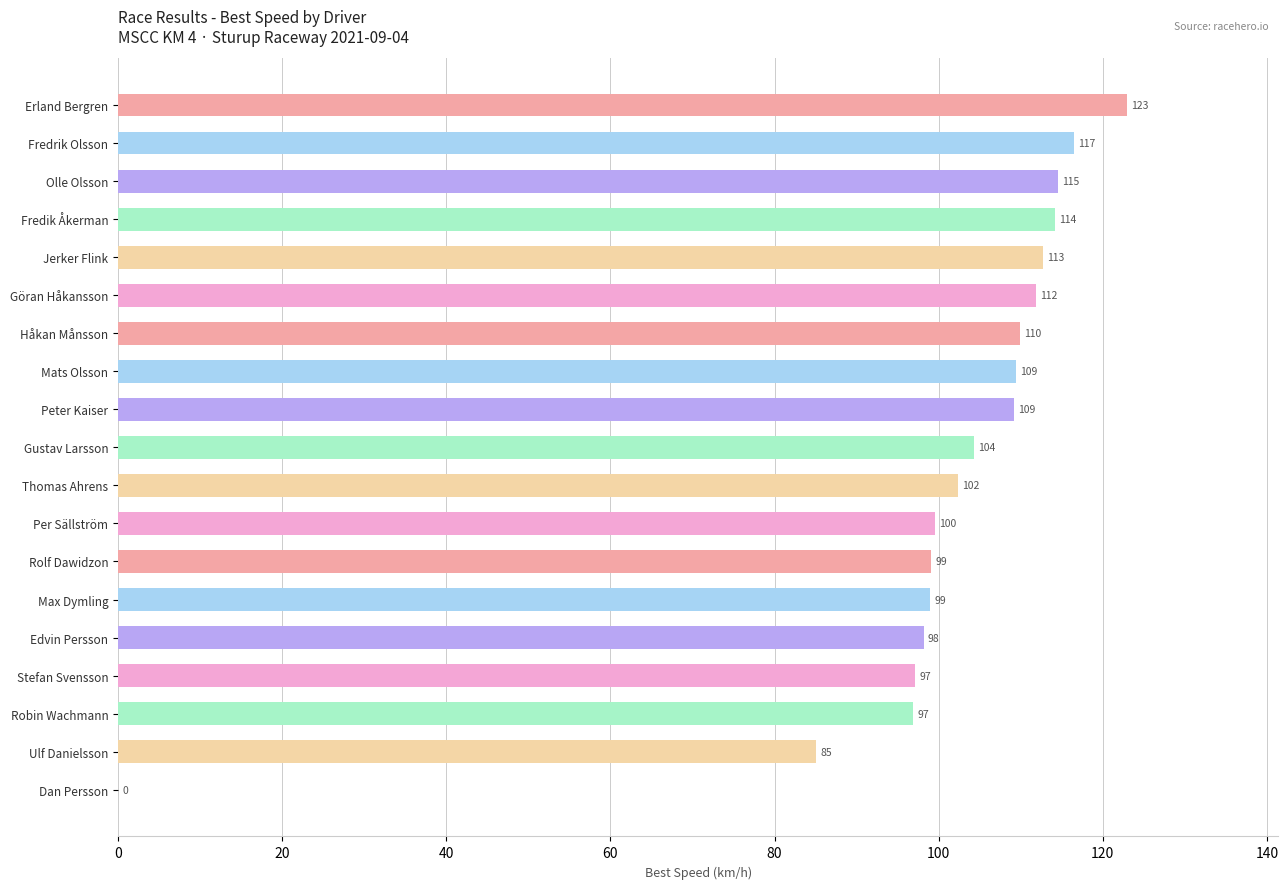

What is the maximum value shown in the chart?

123.0